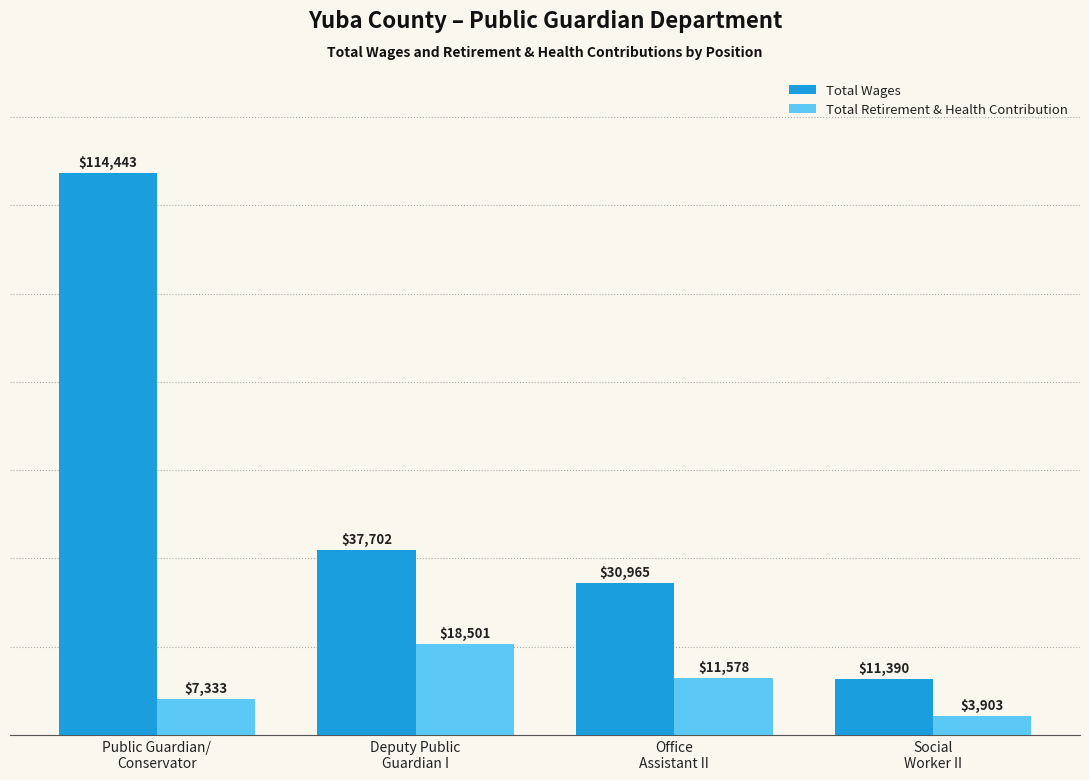

What position from the right is Deputy Public
Guardian I?

3